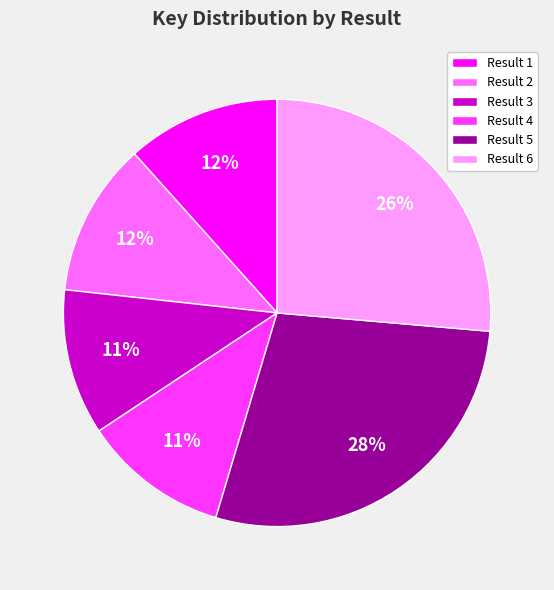

Combined, do Result 5 and Result 1 account for over 50%?

No